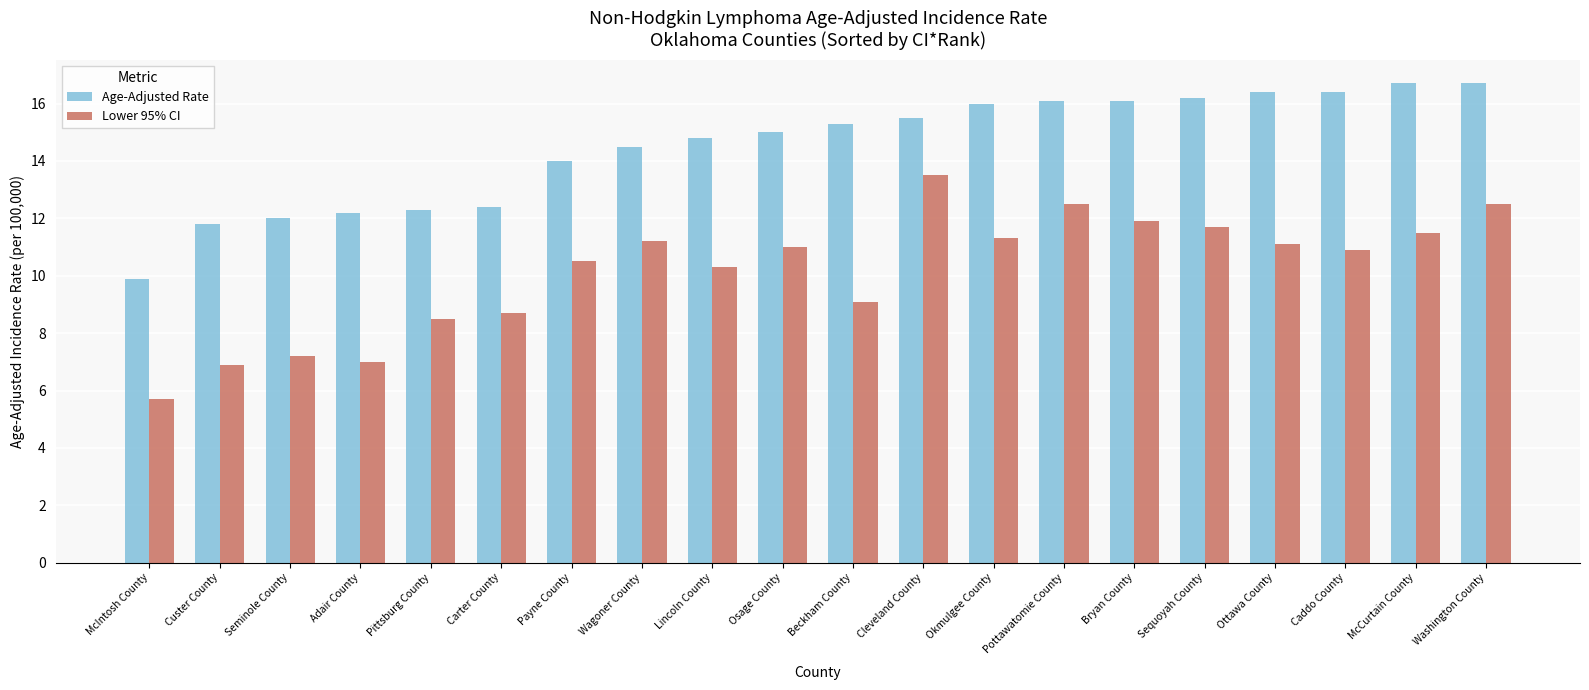

What is the total value across all series at Washington County?

29.2